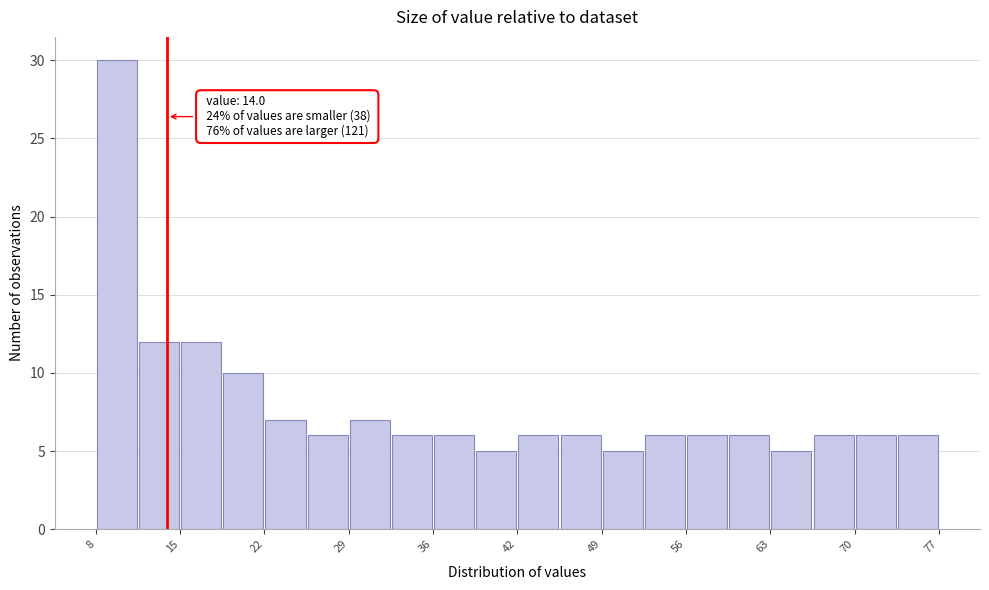

Around what value on the x-axis is the tallest bar? Give the approximate position of its centre, as read against the axis.

10